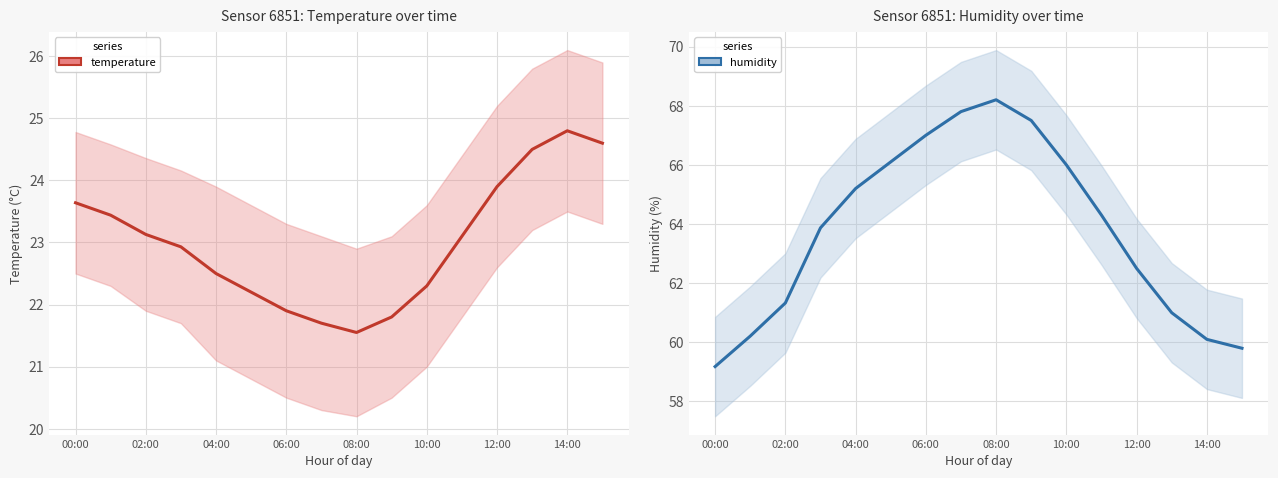

At which label does temperature reach its peak?

14:00